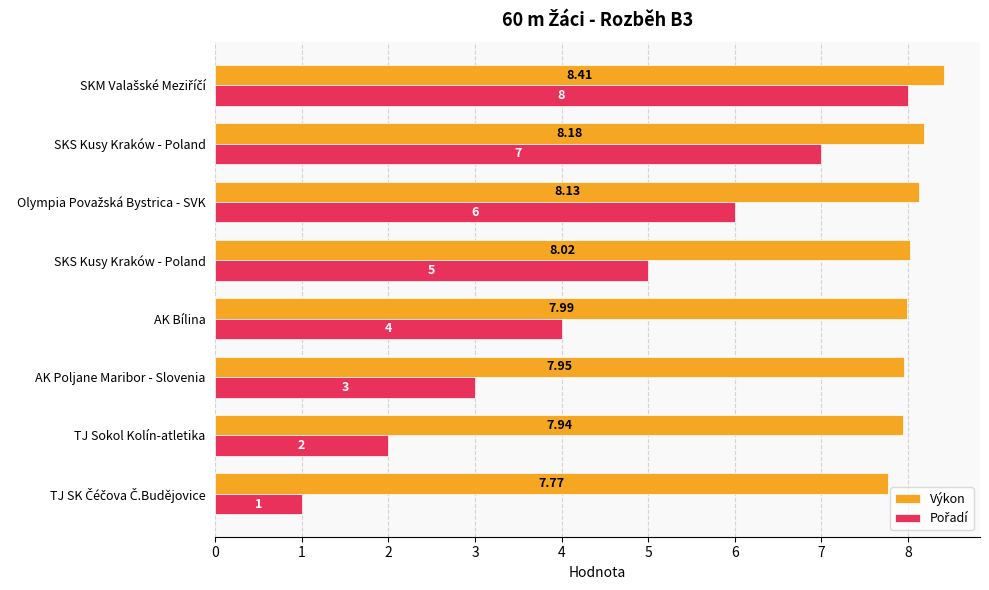

How many series are shown in this chart?

2